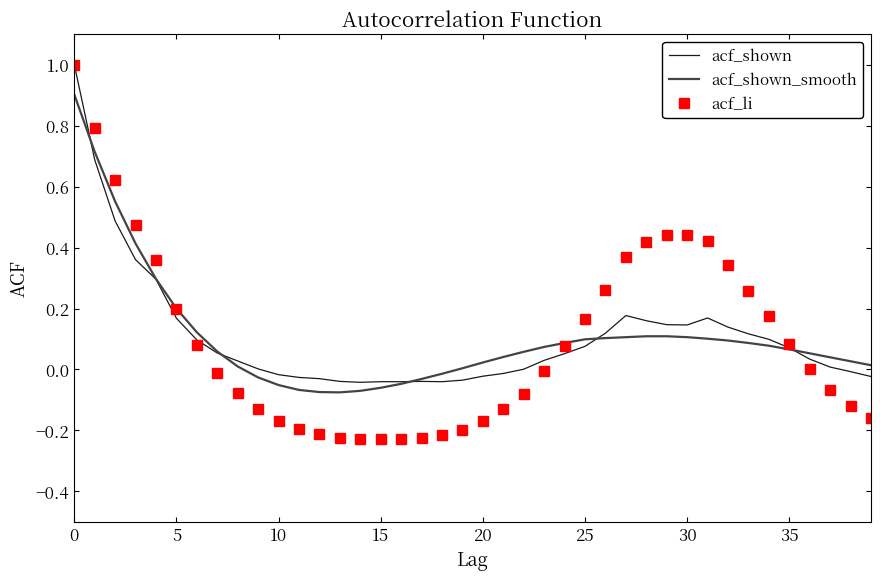

Which series has the largest range (max minus min)?

acf_li